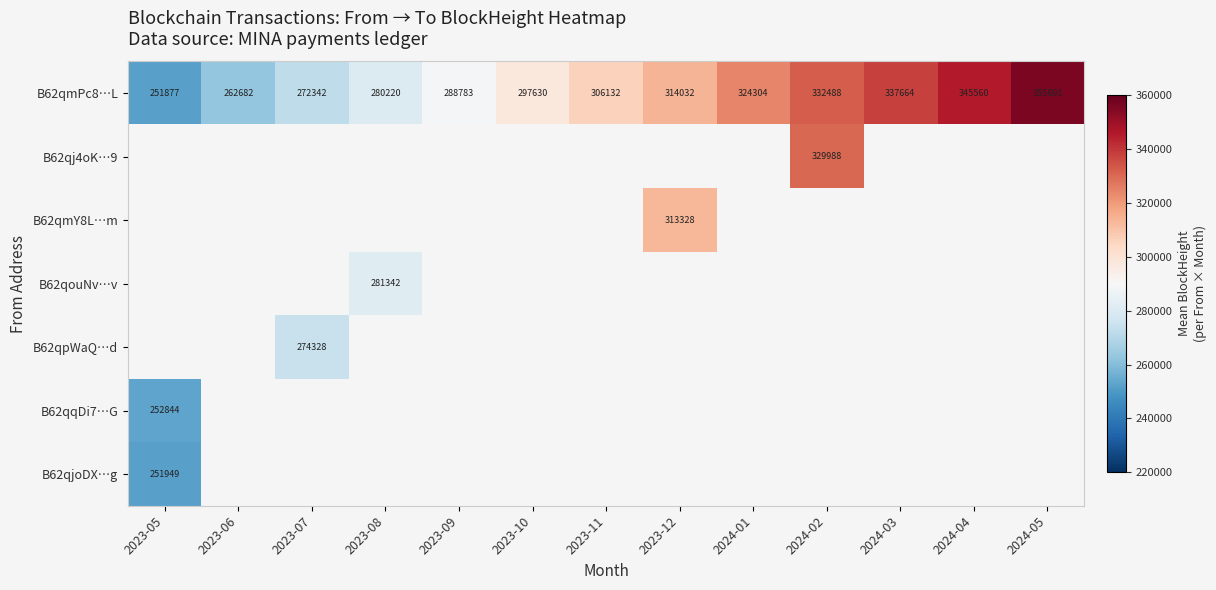

Which series has the largest total across all categories?

B62qmPc8…L